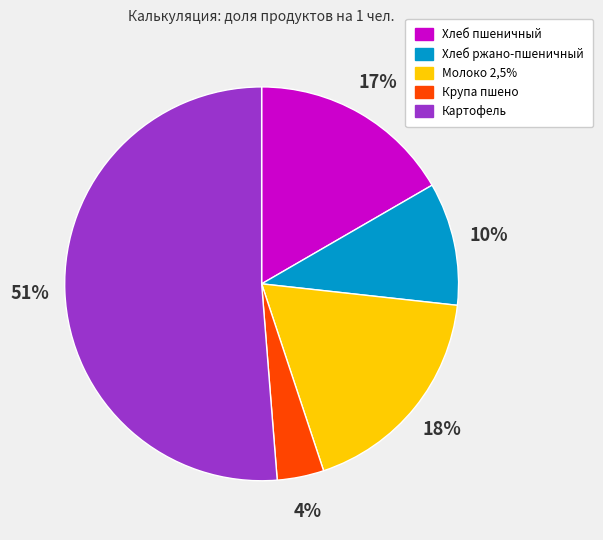

What percentage is the Крупа пшено slice, to the nearest percent?

4%